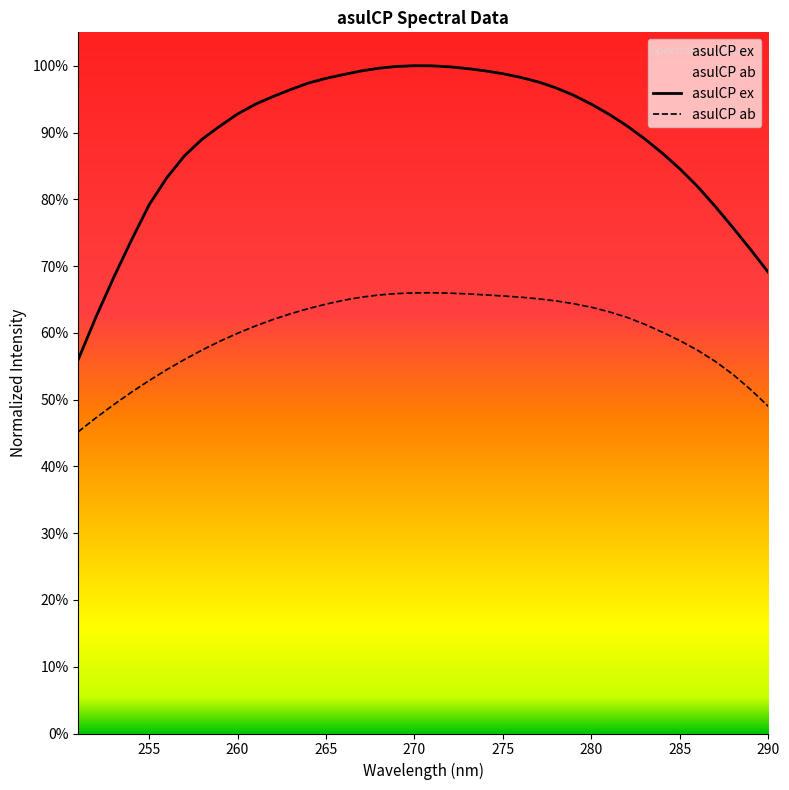

List the series in order of their peak value, lowest first.

asulCP ab, asulCP ex